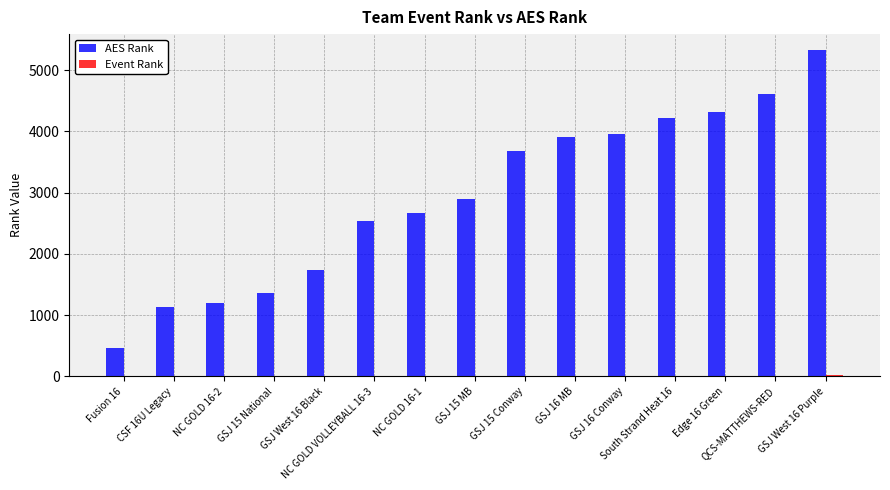

What is the sum of all AES Rank values?

44027